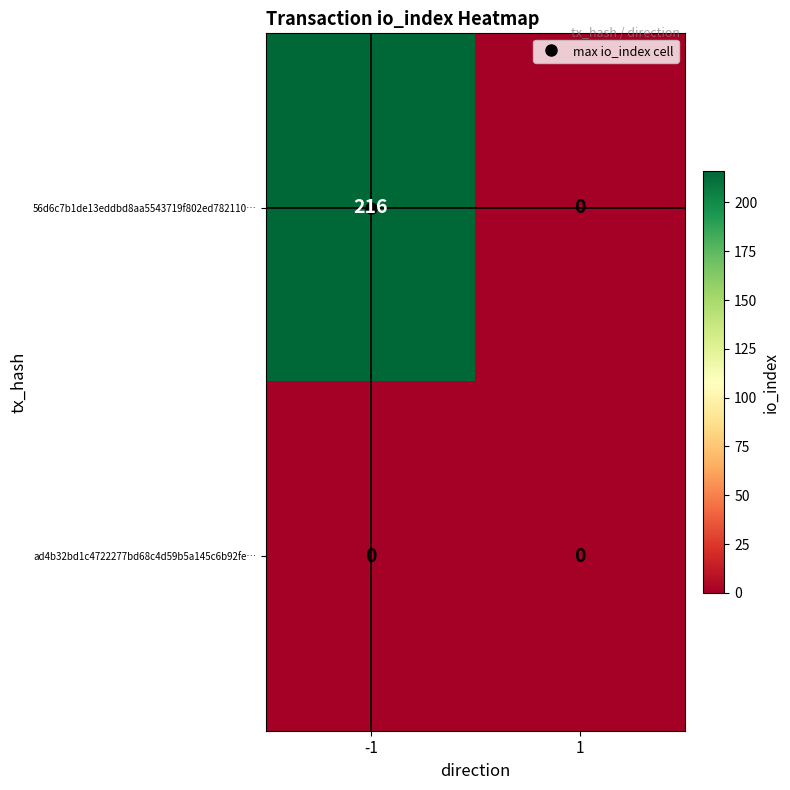

Rank the series by their maximum value, from lowest to highest.

ad4b32bd1c4722277bd68c4d59b5a145c6b92fe…, 56d6c7b1de13eddbd8aa5543719f802ed782110…